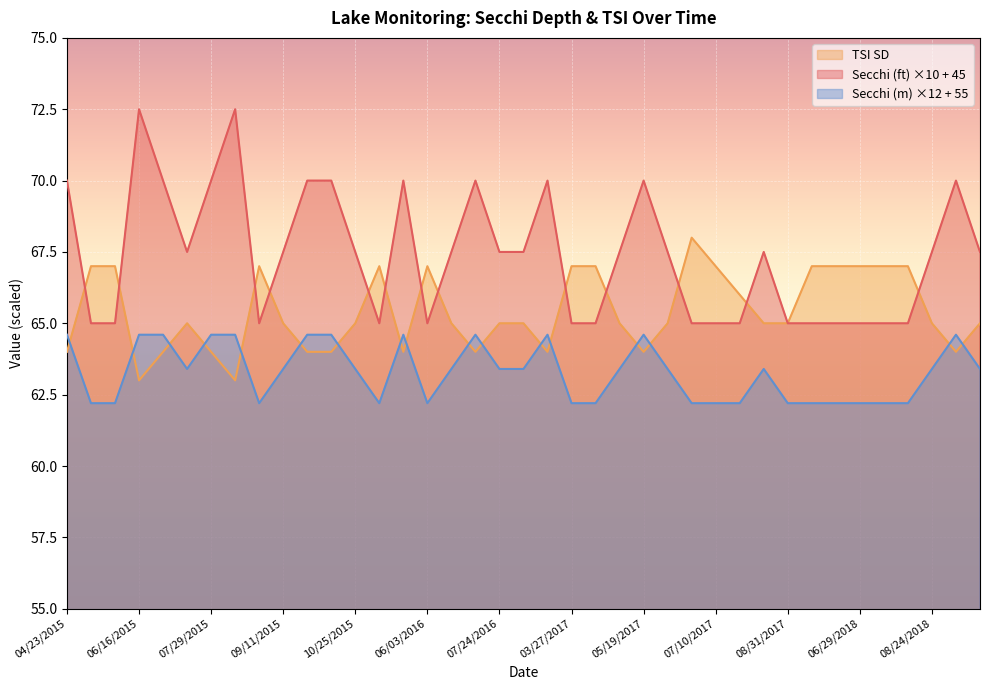

Rank the series at 07/29/2015 from highest to lowest value.

Secchi (ft) ×10 + 45, Secchi (m) ×12 + 55, TSI SD